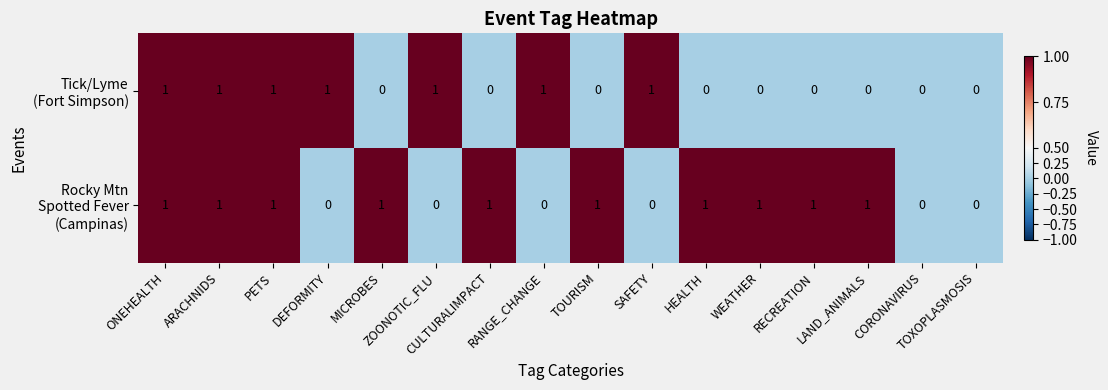

At how many categories does at least one series exceed 0?

14